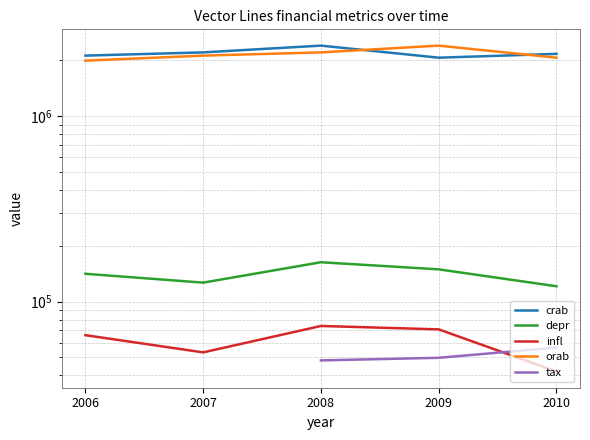

Is the value of orab at 2006 greater than the value of infl at 2007?

Yes